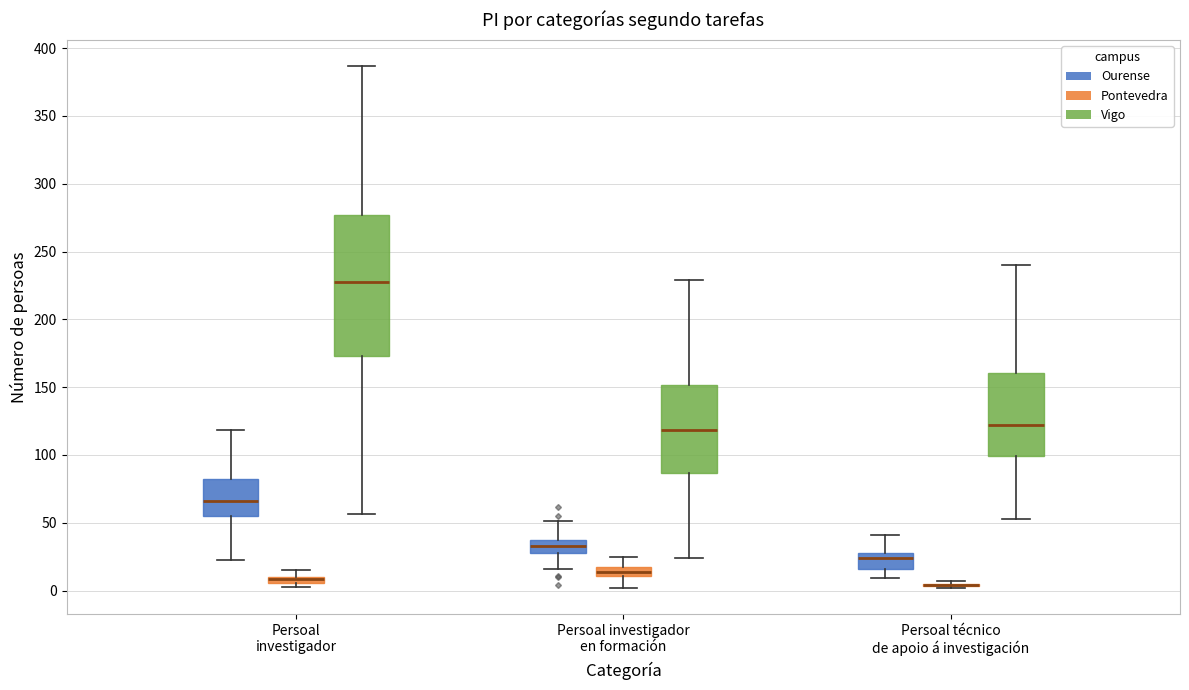

Comparing the boxes themselves (not the whiskers), which one is the tallest?

Persoal investigador (Vigo)